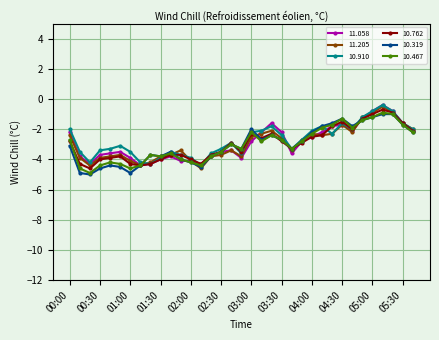

True or false: 10.910 has more than 0 interior local peaks.

True